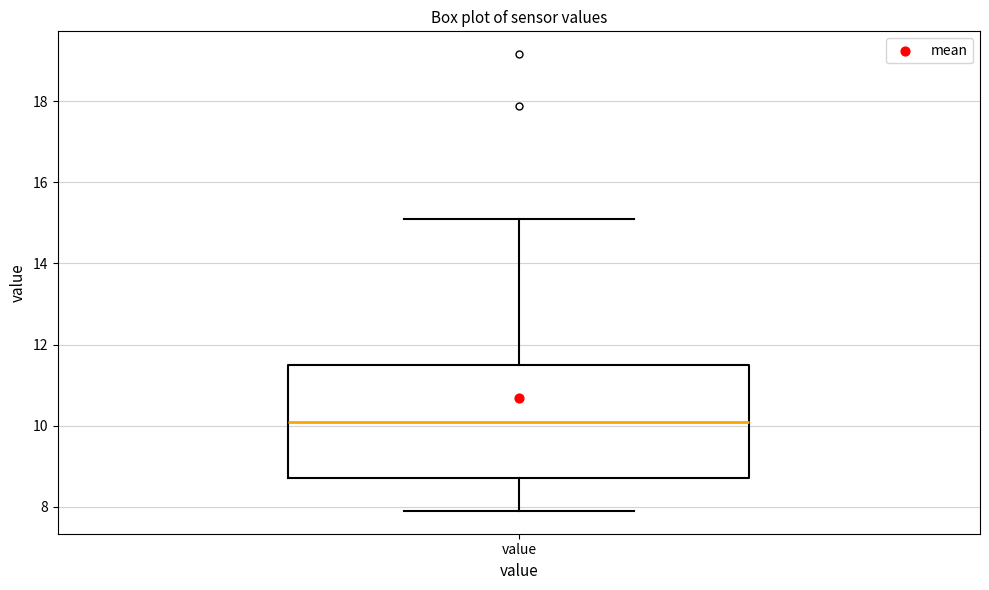

Transcribe this box plot: give where the median line is, the range the box spans, and where the two whiskers end, as read against the y-axis. The values are not printed on the chart, so give them approximately, as read against the axis.

median 10.2, box 8.8 to 11.4, whiskers 8.0 to 15.2